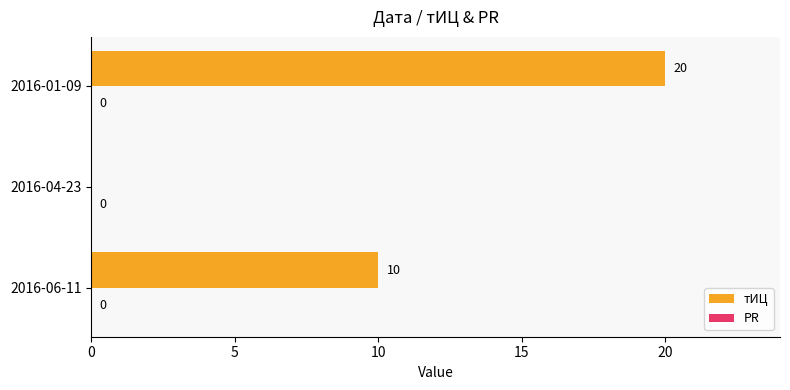

What is the ratio of the value at 2016-06-11 to the value at 2016-01-09?

0.5